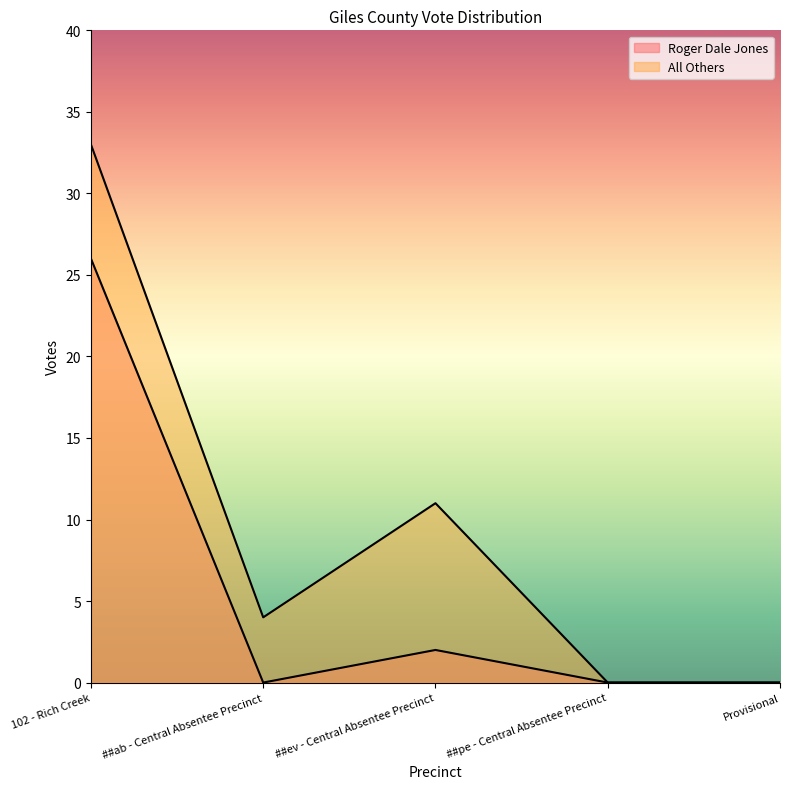

Between ##ab - Central Absentee Precinct and Provisional, which series saw the biggest shift?

All Others